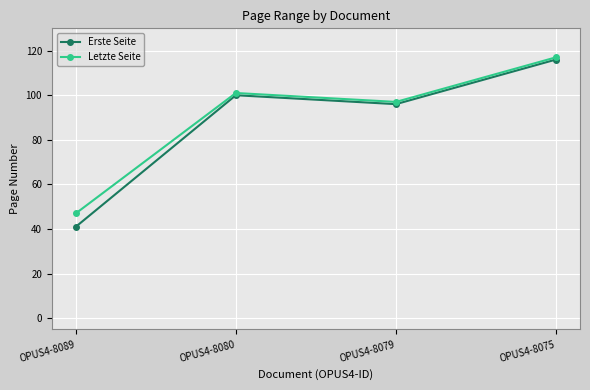

What is the value of the Letzte Seite point at the 3rd from the left?

97